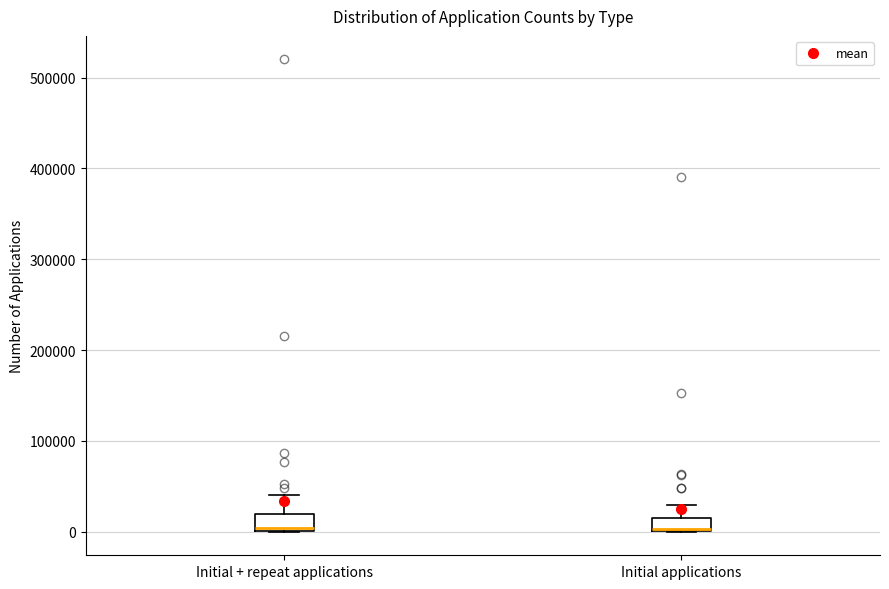

Where does the upper whisker of the box for Initial applications end on the y-axis? The values are not printed on the chart, so give them approximately, as read against the axis.

30000